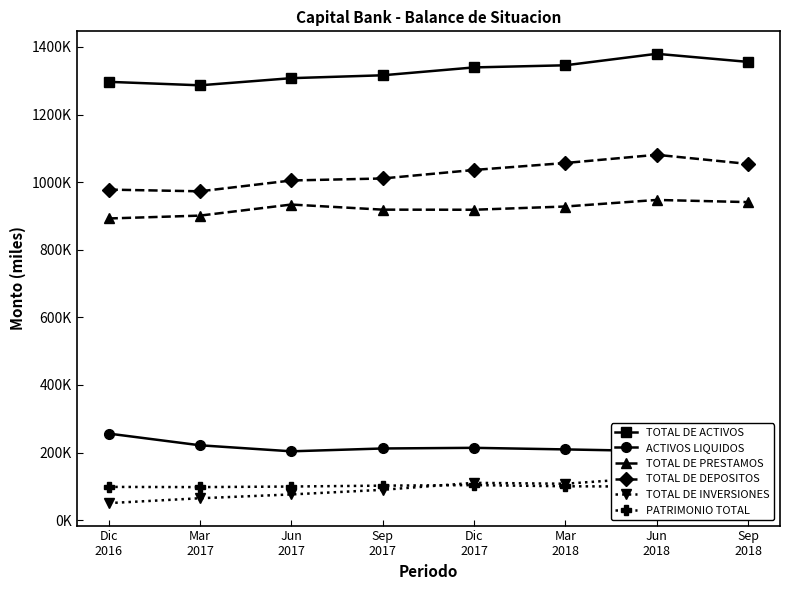

True or false: ACTIVOS LIQUIDOS and TOTAL DE PRESTAMOS intersect in this chart.

False